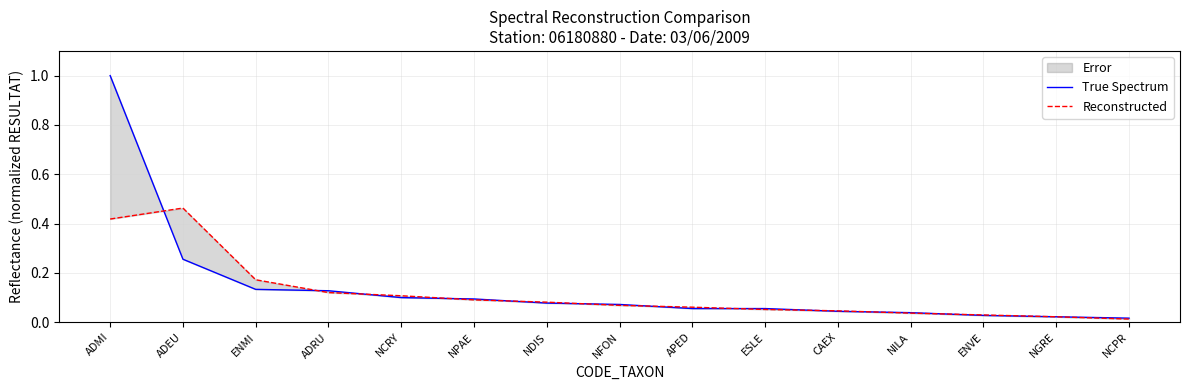

Which series has the largest range (max minus min)?

True Spectrum